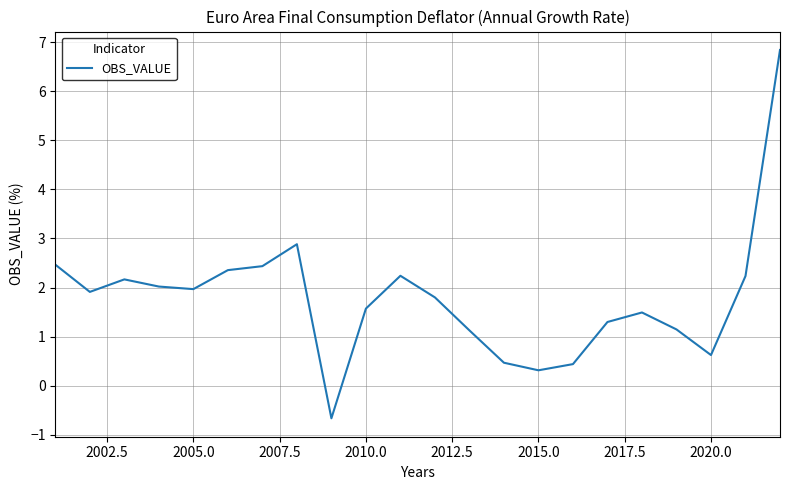

What is the maximum value shown in the chart?

6.8